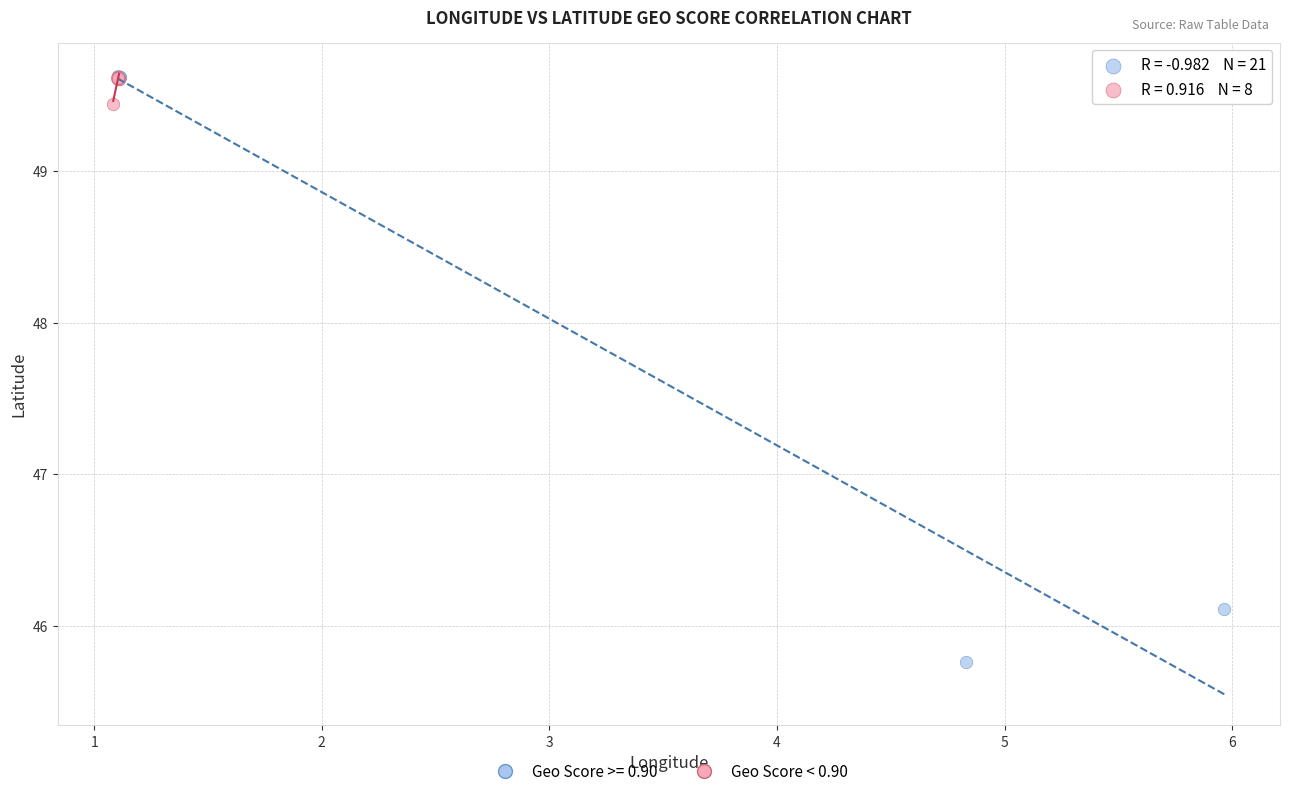

Which series contains the lowest Y value?

Geo Score >= 0.90